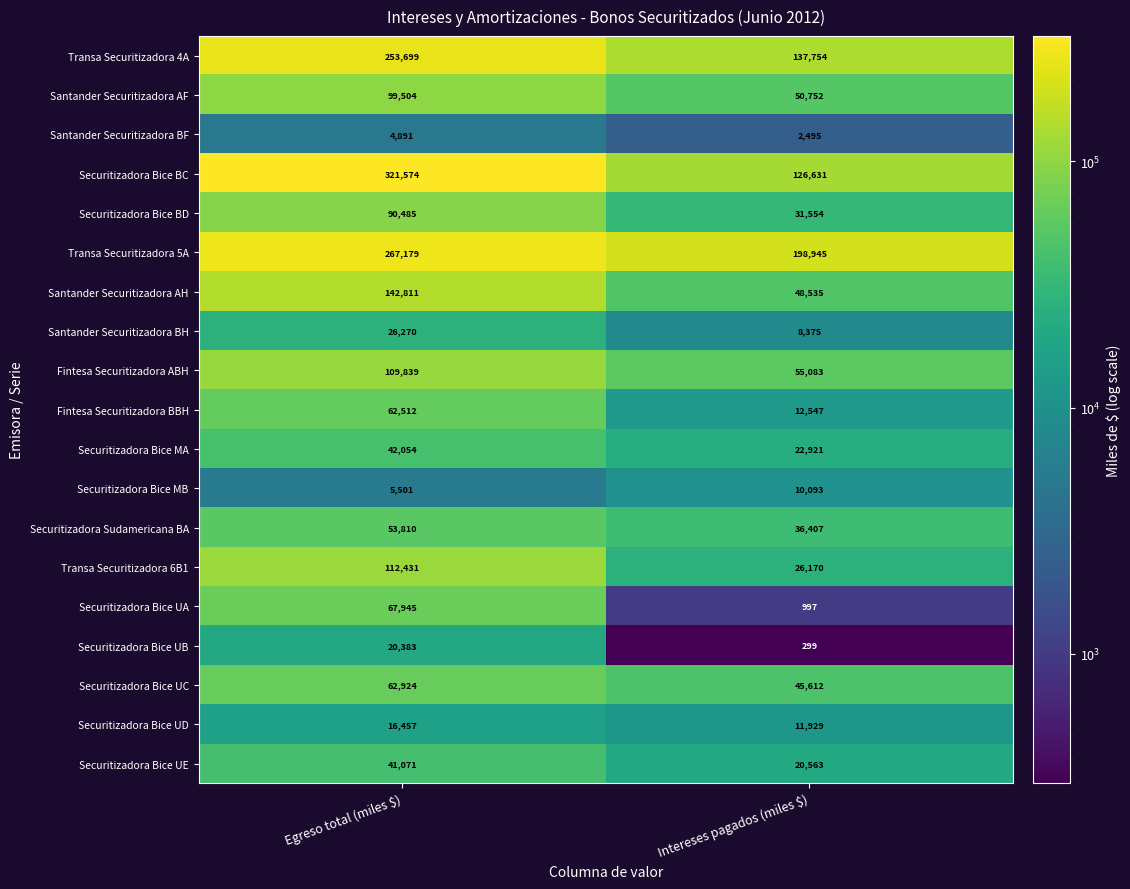

Rank the series at Intereses pagados (miles $) from lowest to highest value.

Securitizadora Bice UB, Securitizadora Bice UA, Santander Securitizadora BF, Santander Securitizadora BH, Securitizadora Bice MB, Securitizadora Bice UD, Fintesa Securitizadora BBH, Securitizadora Bice UE, Securitizadora Bice MA, Transa Securitizadora 6B1, Securitizadora Bice BD, Securitizadora Sudamericana BA, Securitizadora Bice UC, Santander Securitizadora AH, Santander Securitizadora AF, Fintesa Securitizadora ABH, Securitizadora Bice BC, Transa Securitizadora 4A, Transa Securitizadora 5A